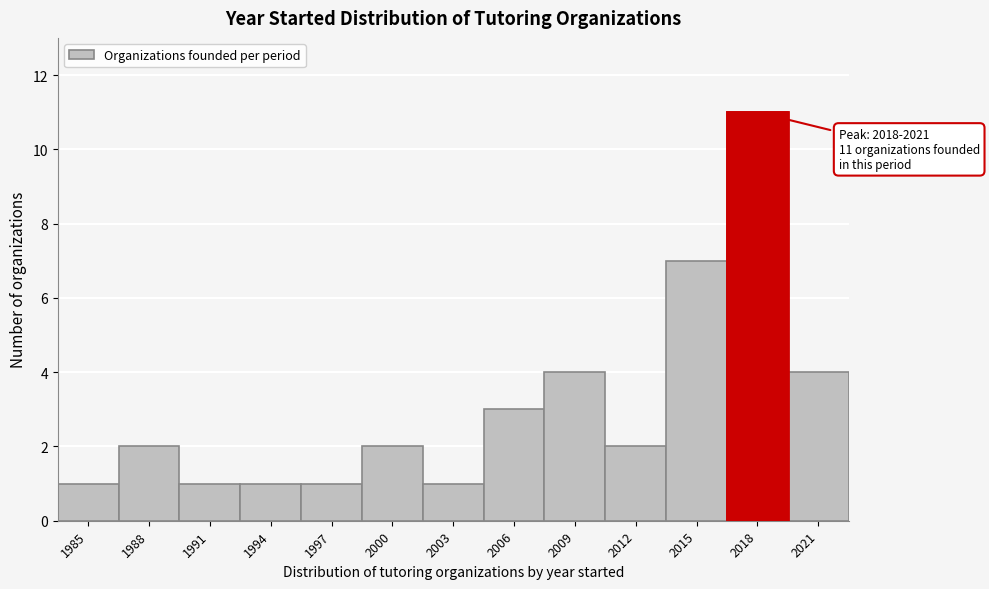

Reading left to right, what are all the values shown in this chart?

1	2	1	1	1	2	1	3	4	2	7	11	4